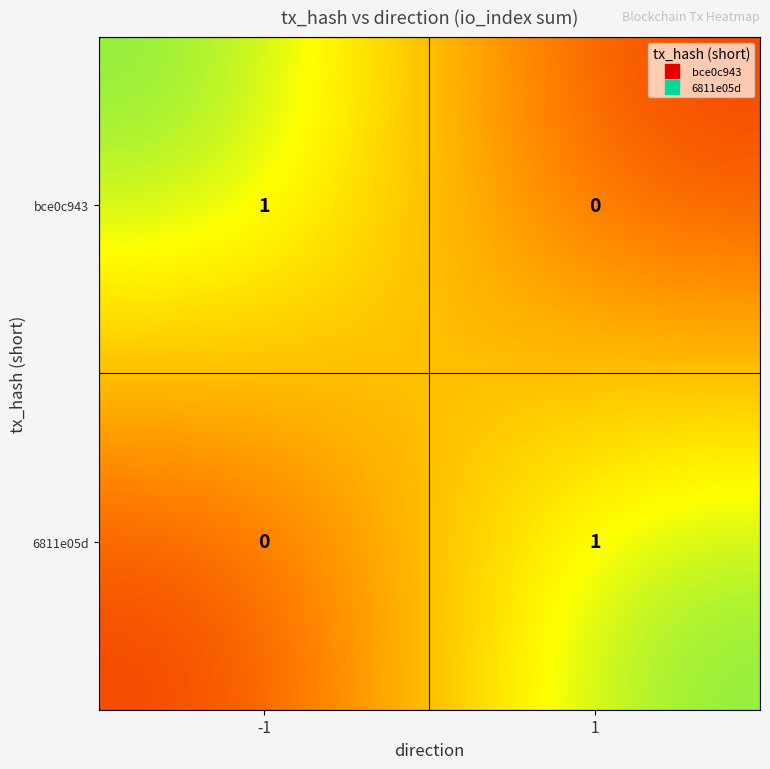

What is the difference between the highest and lowest values at 1?

1